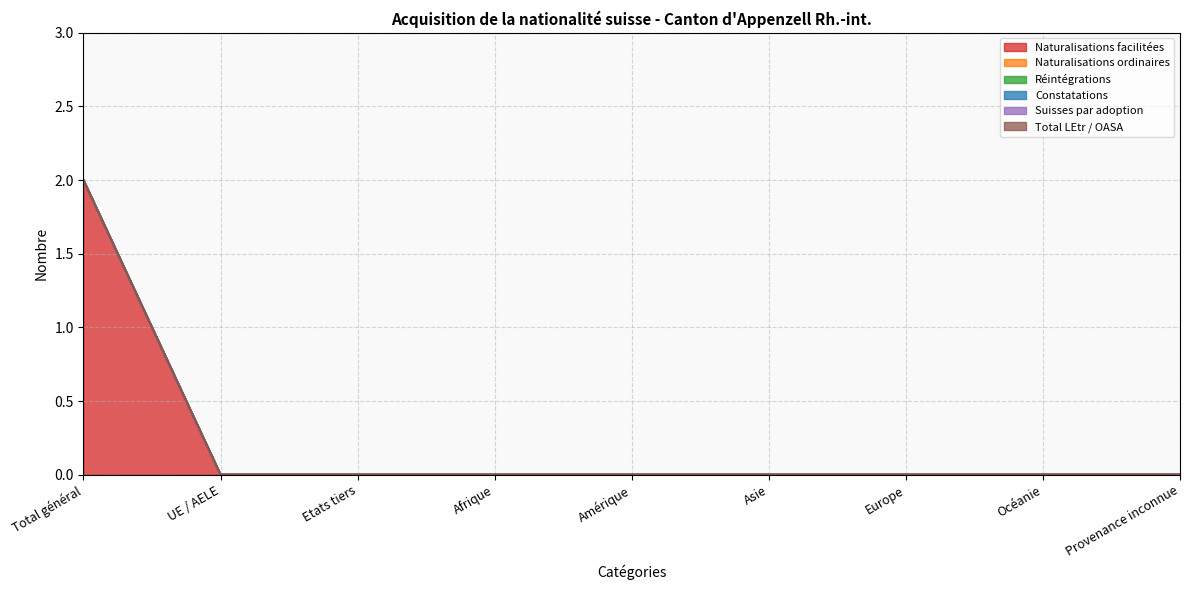

How many positive values does the Naturalisations facilitées series have?

1